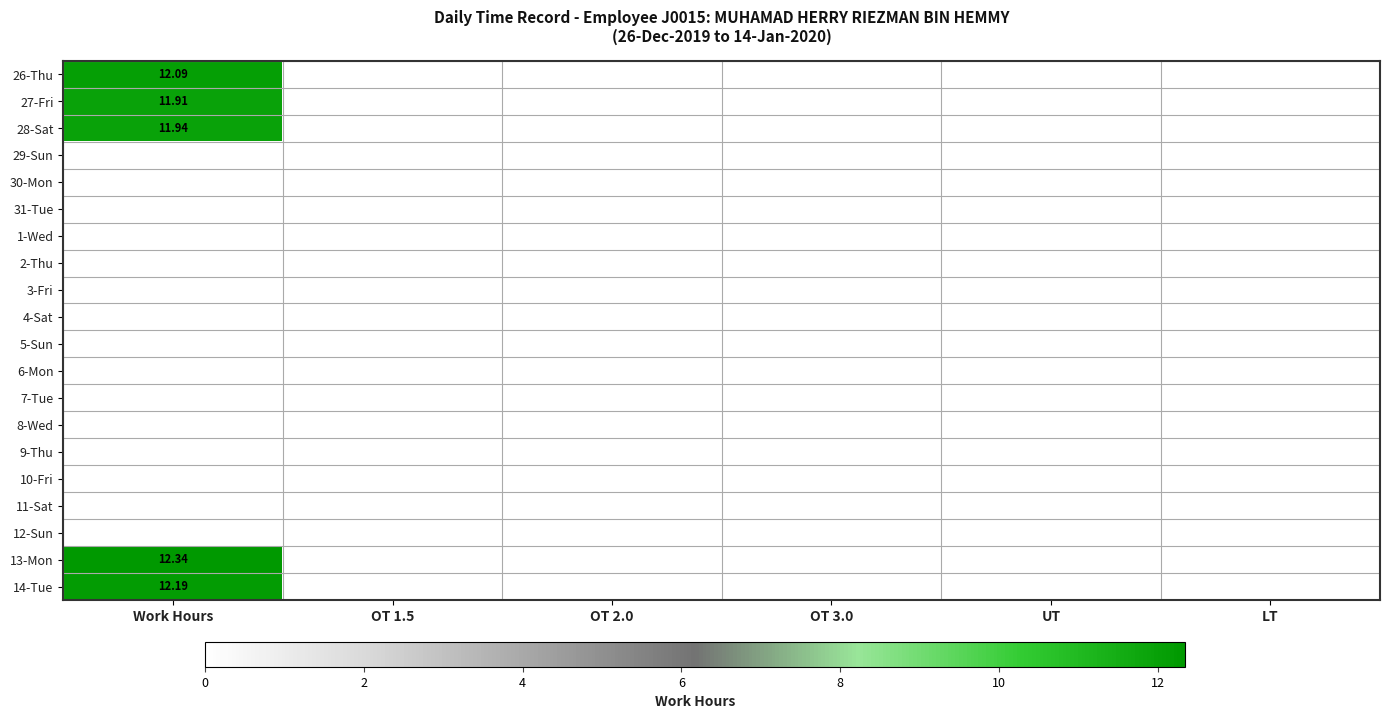

What is the difference between the maximum and minimum values in the 26-Thu series?

12.1